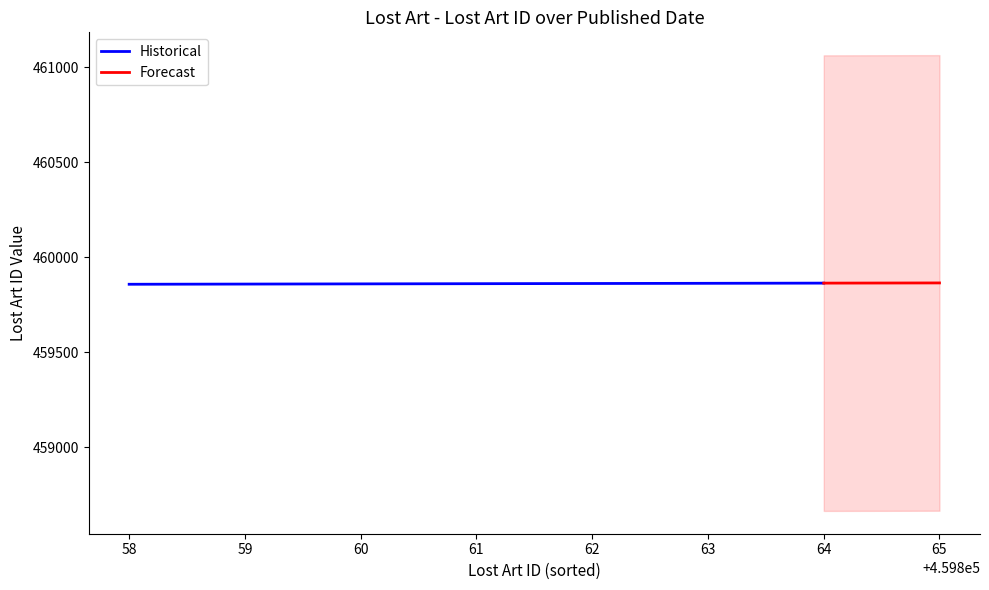

What is the minimum value for Historical?

459858